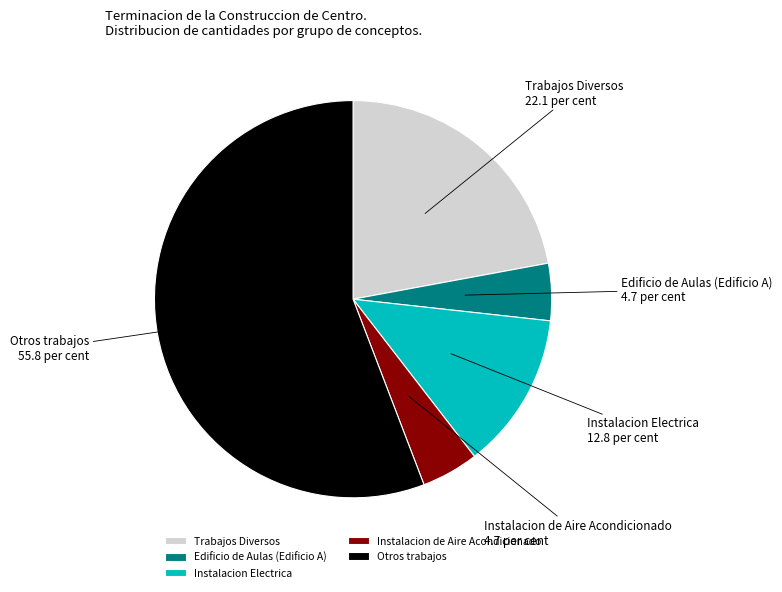

How many slices are in this pie chart?

5